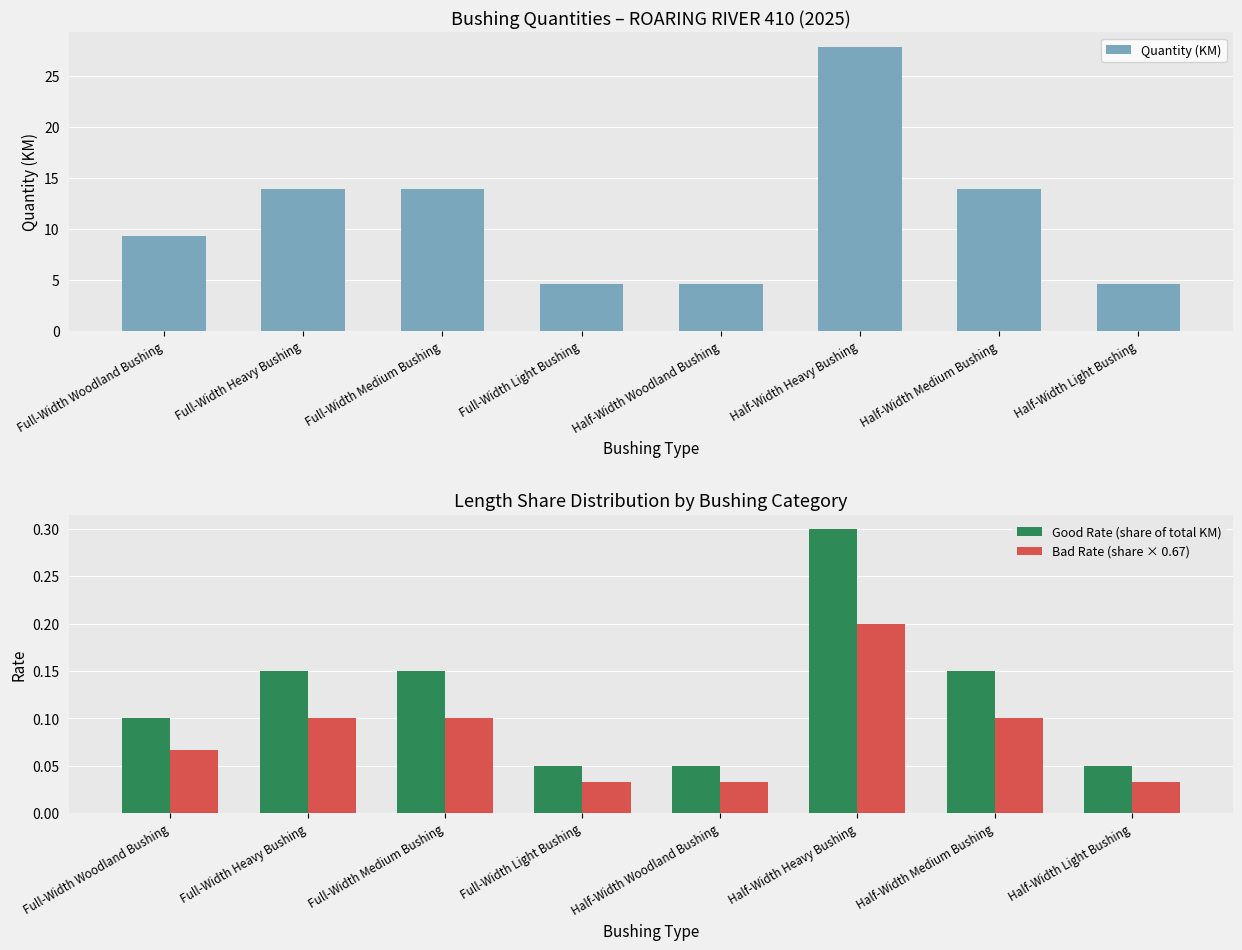

Reading left to right, what are all the values shown in this chart?

Quantity (KM): 9.3	13.9	13.9	4.7	4.7	27.9	13.9	4.7
Good Rate (share of total KM): 0.1	0.1	0.1	0.1	0.1	0.3	0.1	0.1
Bad Rate (share × 0.67): 0.1	0.1	0.1	0.0	0.0	0.2	0.1	0.0